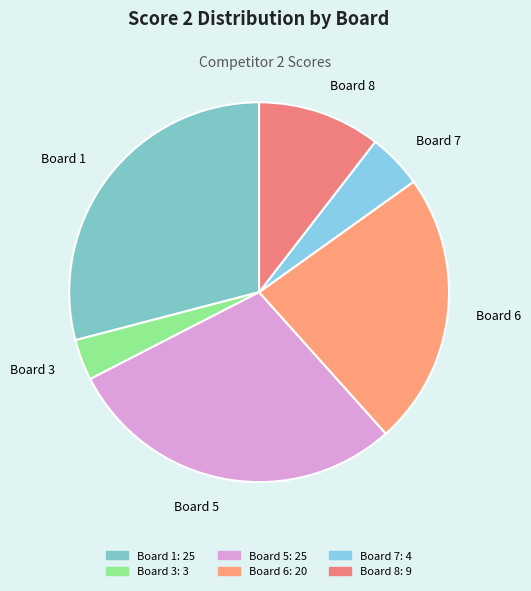

Which slice is the smallest?

Board 3